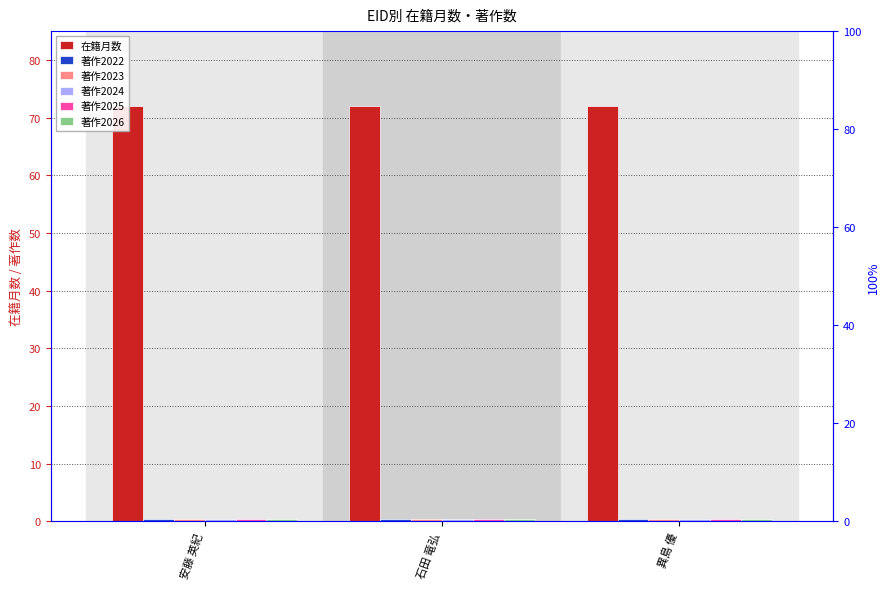

Which series changed the most between 安藤 英紀 and 異島 優?

在籍月数